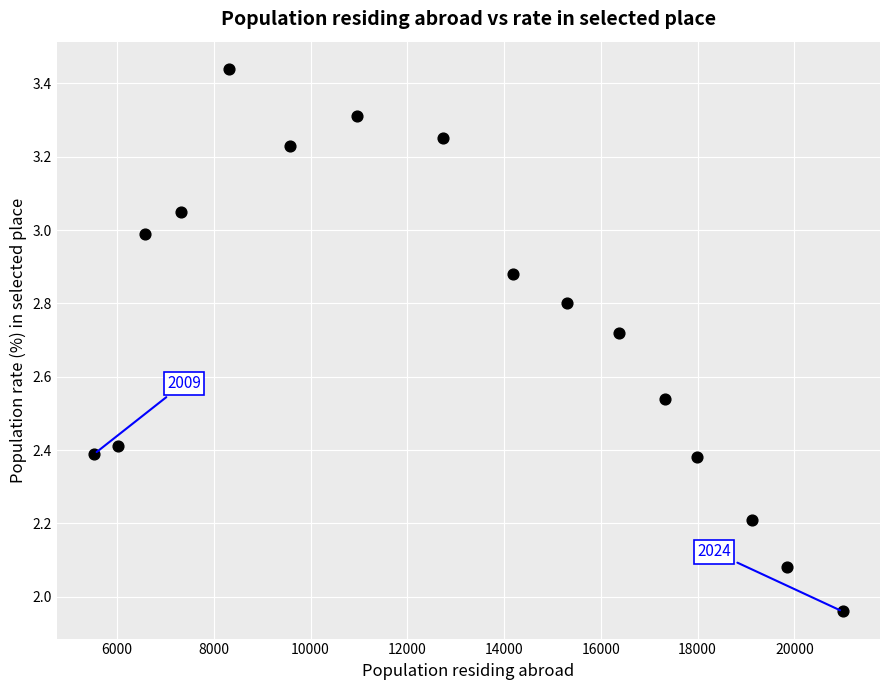

What is the range of Y values (max minus min)?

1.5